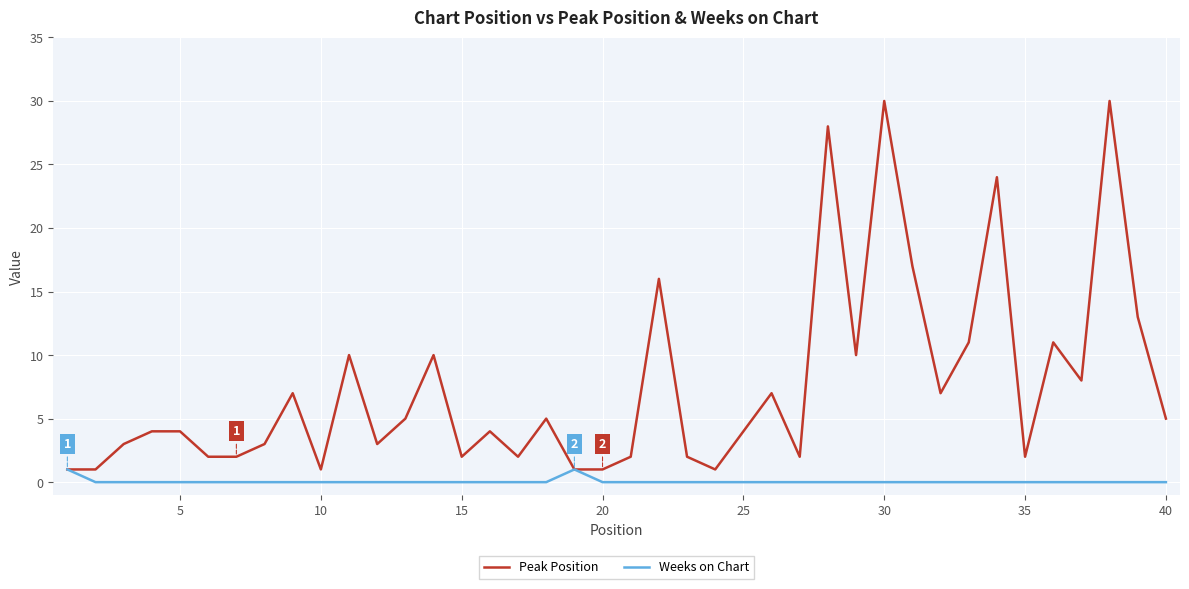

How many lines are shown in the chart?

2